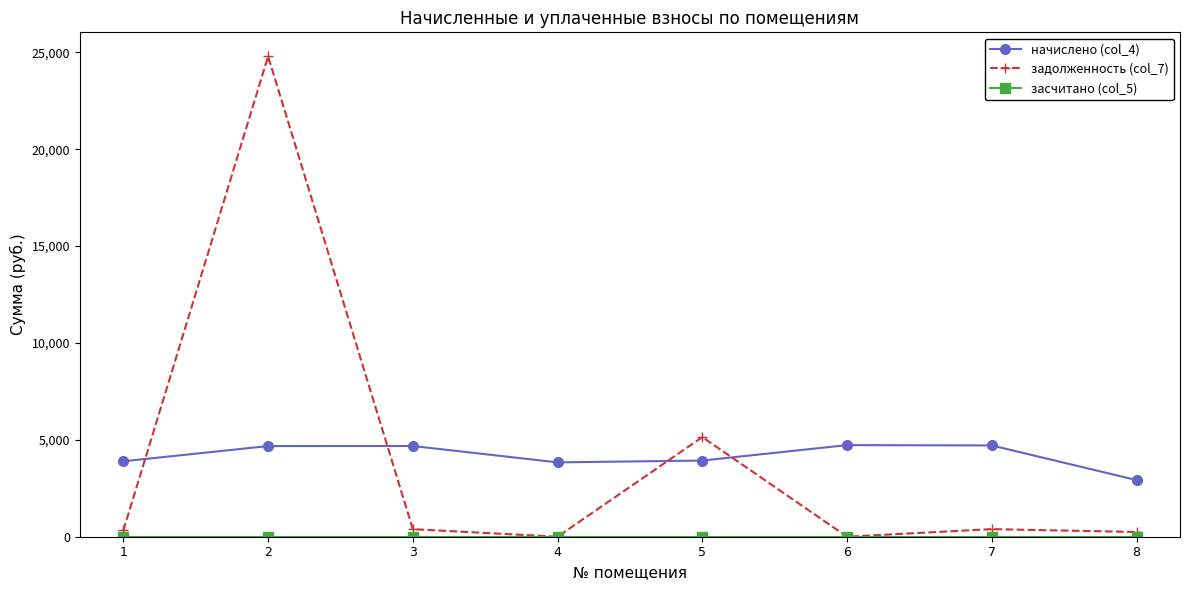

What is the minimum value for начислено (col_4)?

2922.2